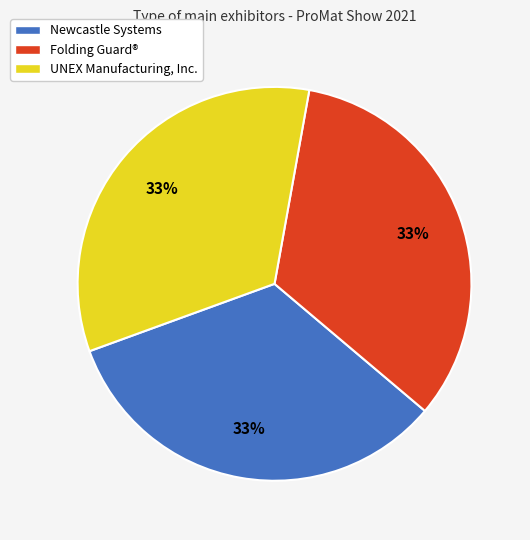

How many segments does this pie chart have?

3